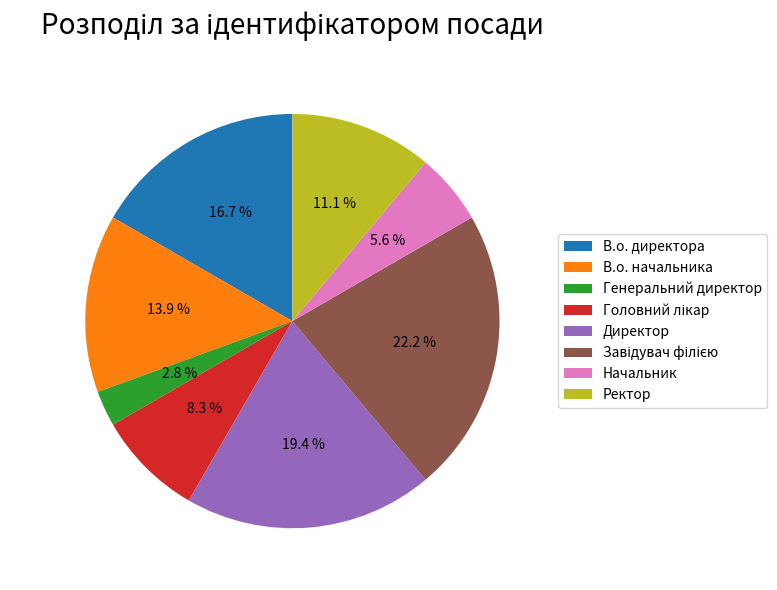

Which category has the smallest portion of the pie?

Генеральний директор